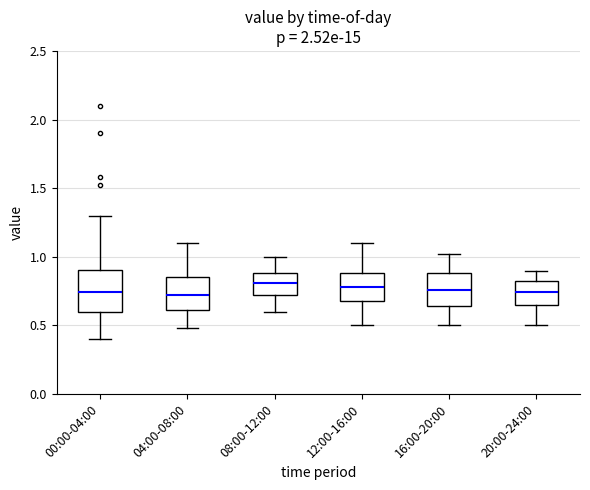

Reading left to right, transcribe this box plot: for each box, give where its median line is, the range the box spans, and where its two whiskers end, as read against the y-axis. The values are not printed on the chart, so give them approximately, as read against the axis.

00:00-04:00: median 0.75, box 0.60 to 0.90, whiskers 0.40 to 1.30
04:00-08:00: median 0.70, box 0.60 to 0.85, whiskers 0.50 to 1.10
08:00-12:00: median 0.80, box 0.70 to 0.90, whiskers 0.60 to 1.00
12:00-16:00: median 0.80, box 0.70 to 0.90, whiskers 0.50 to 1.10
16:00-20:00: median 0.75, box 0.65 to 0.90, whiskers 0.50 to 1.00
20:00-24:00: median 0.75, box 0.65 to 0.85, whiskers 0.50 to 0.90